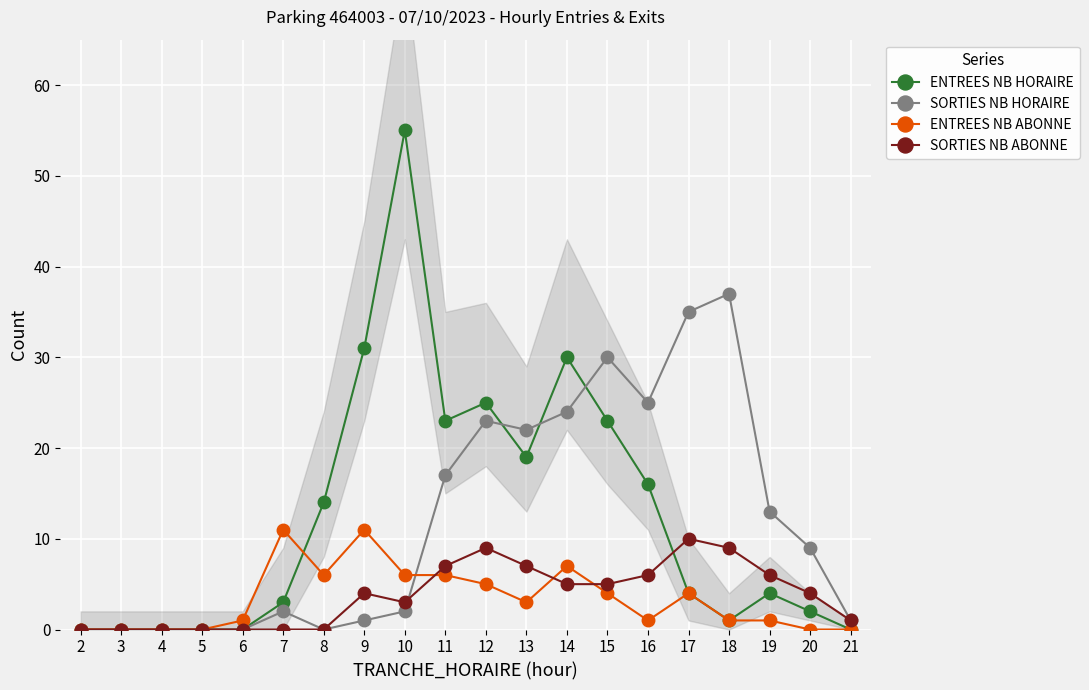

What is the difference between the ENTREES NB ABONNE values at 16 and 14?

6